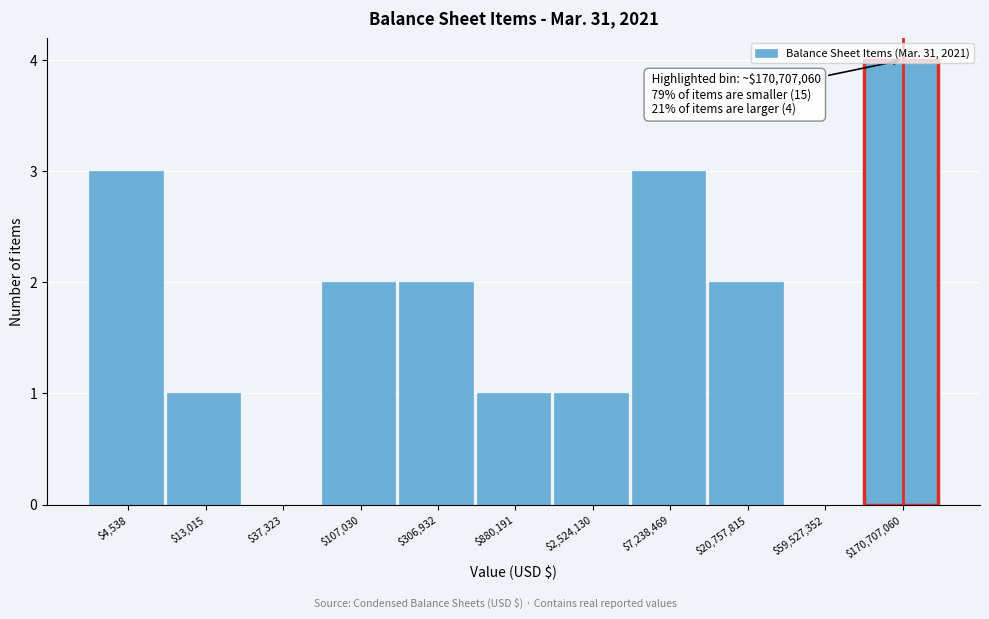

At which category does the chart reach its peak across all series?

$170,707,060